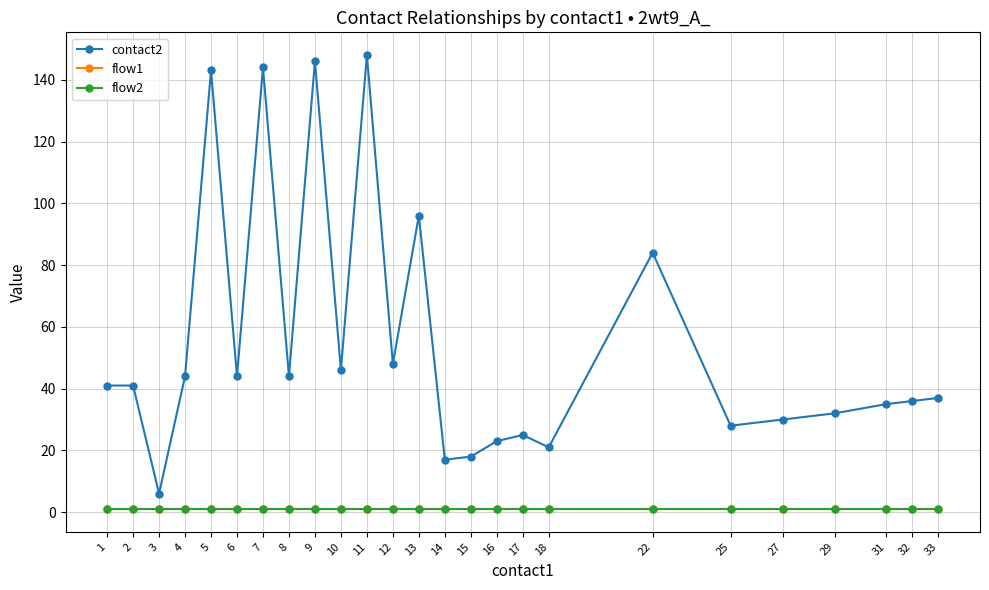

What is the value of the flow2 point at the 18th from the left?

1